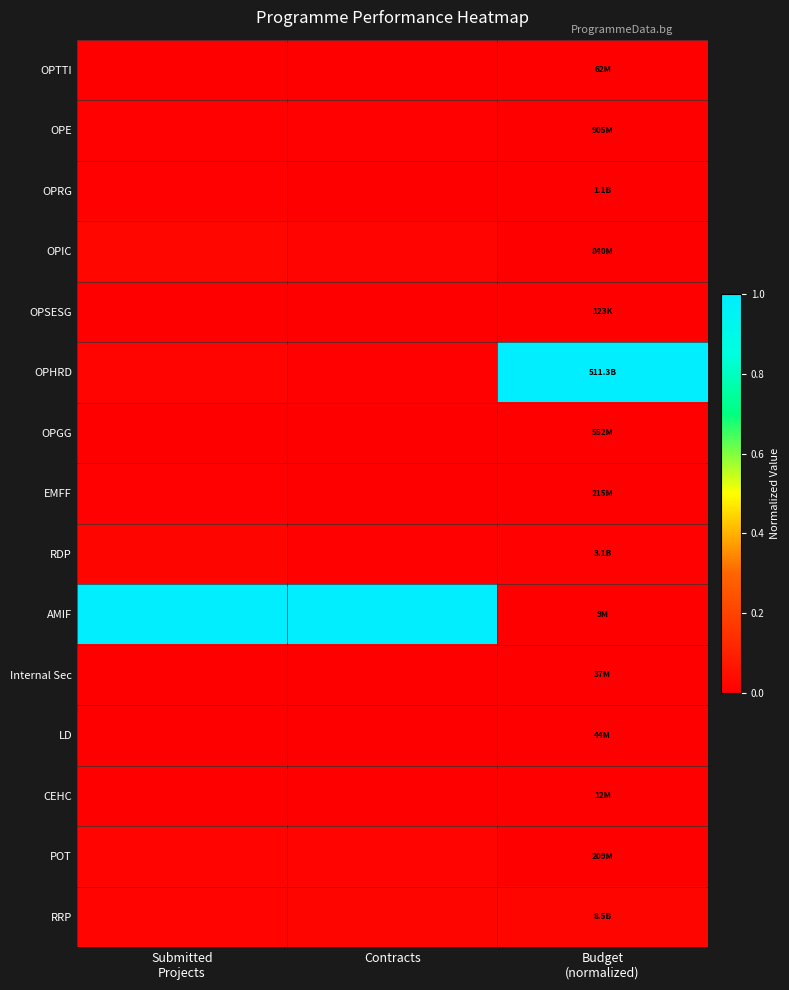

Which series has the widest spread of values?

AMIF